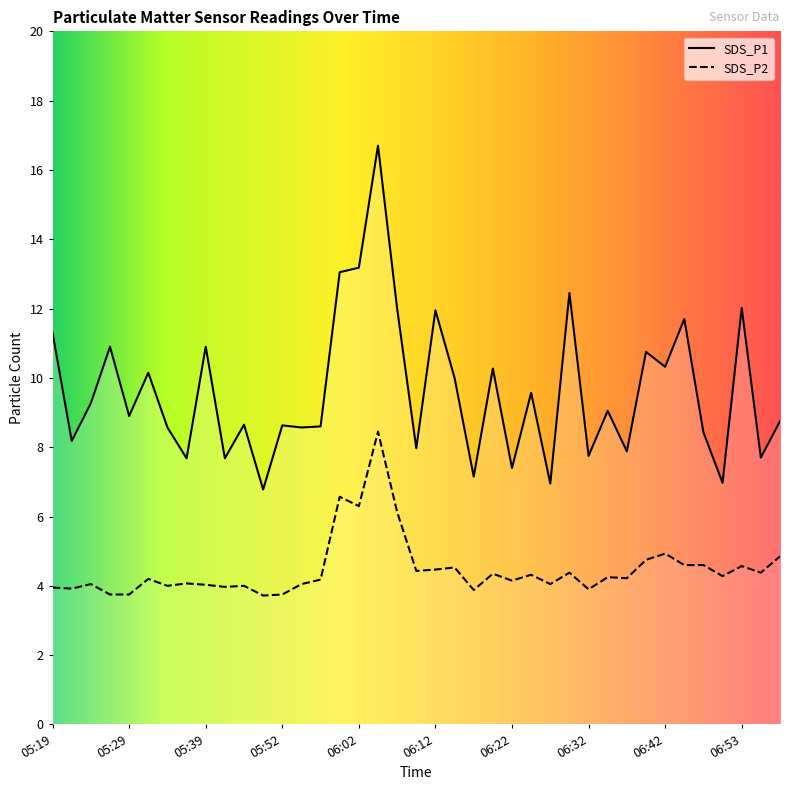

What is the total value across all series at 06:25?

13.9